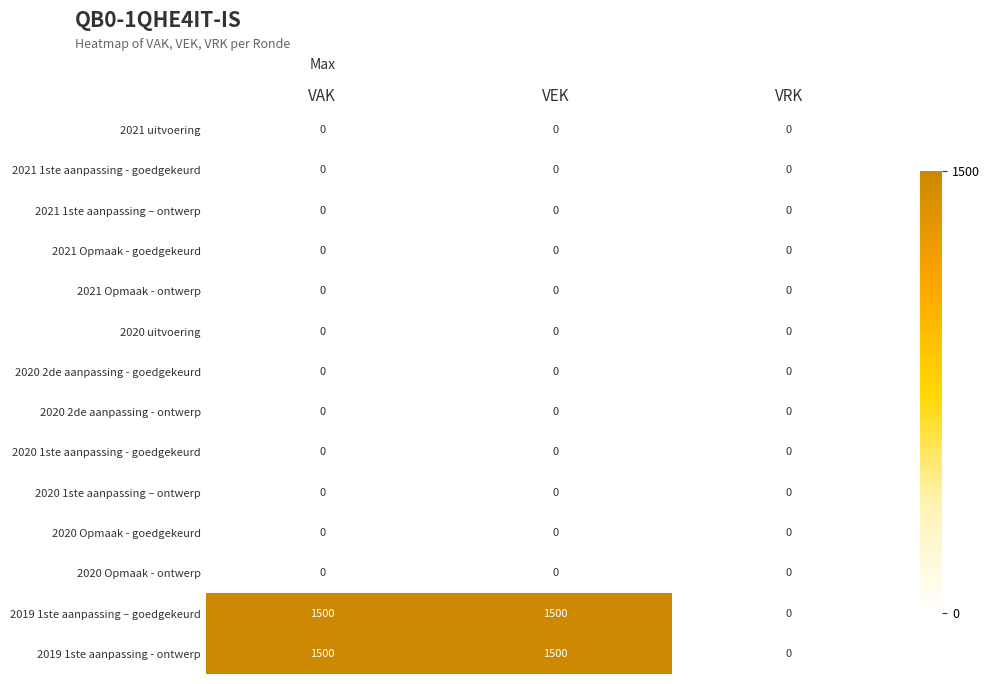

What is the highest value of the 2019 1ste aanpassing – goedgekeurd series?

1500